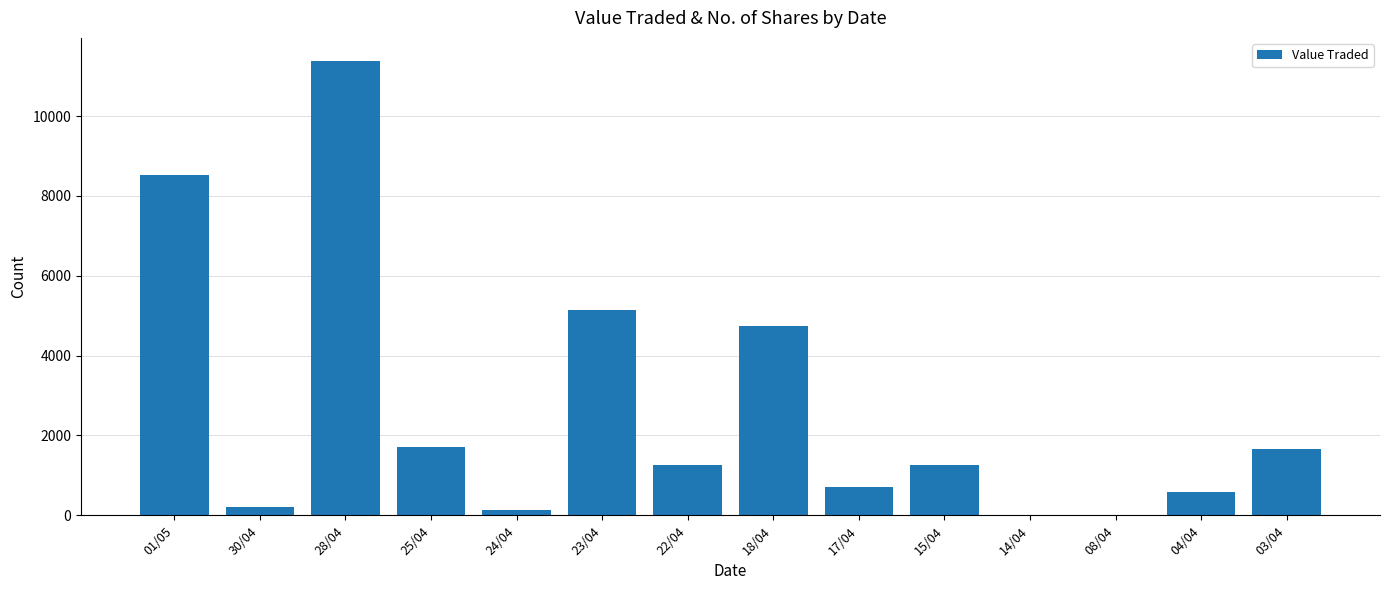

Which has a higher value, 04/04 or 22/04?

22/04